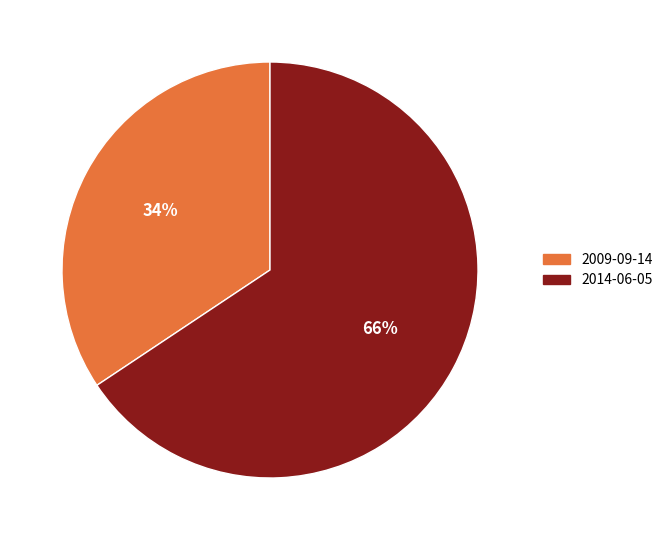

To the nearest percent, what is the combined percentage of 2009-09-14 and 2014-06-05?

100%